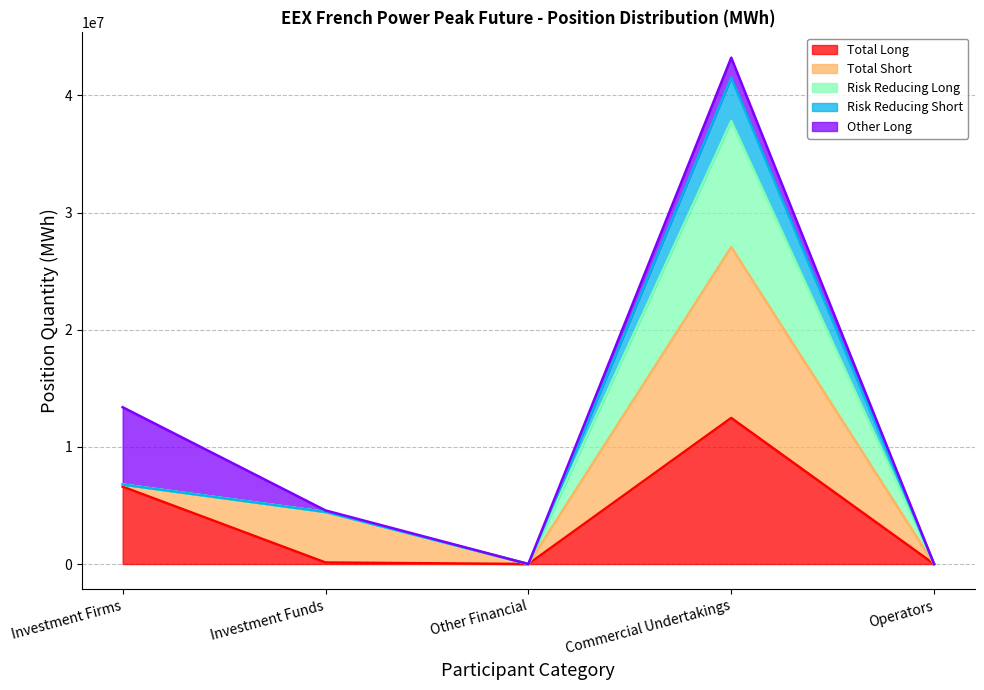

At how many categories does at least one series exceed 15020885?

1